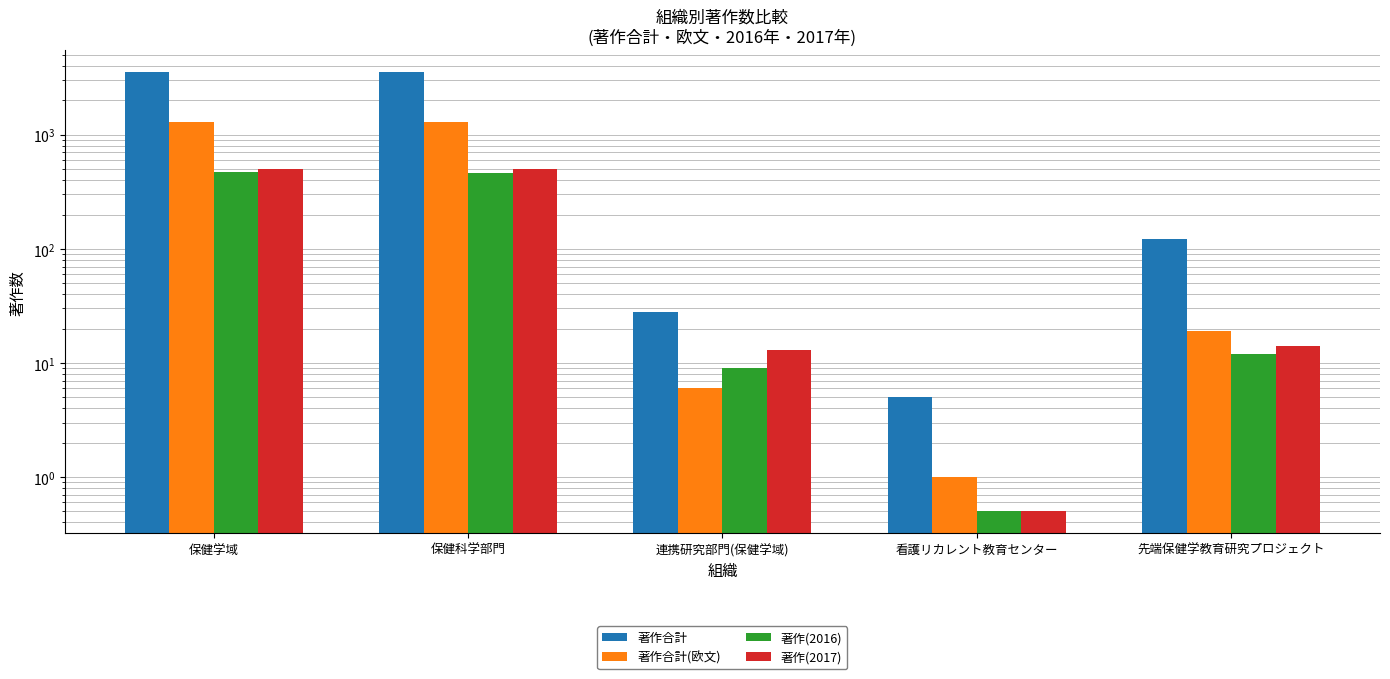

List the labels in order of 著作合計 value, largest first.

保健学域, 保健科学部門, 先端保健学教育研究プロジェクト, 連携研究部門(保健学域), 看護リカレント教育センター